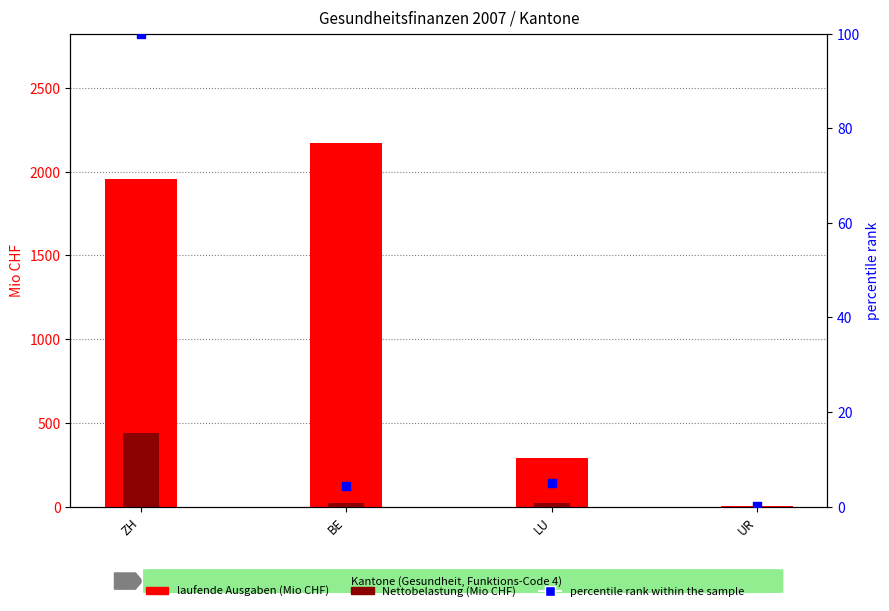

What is the total value across all series at BE?

2196.3